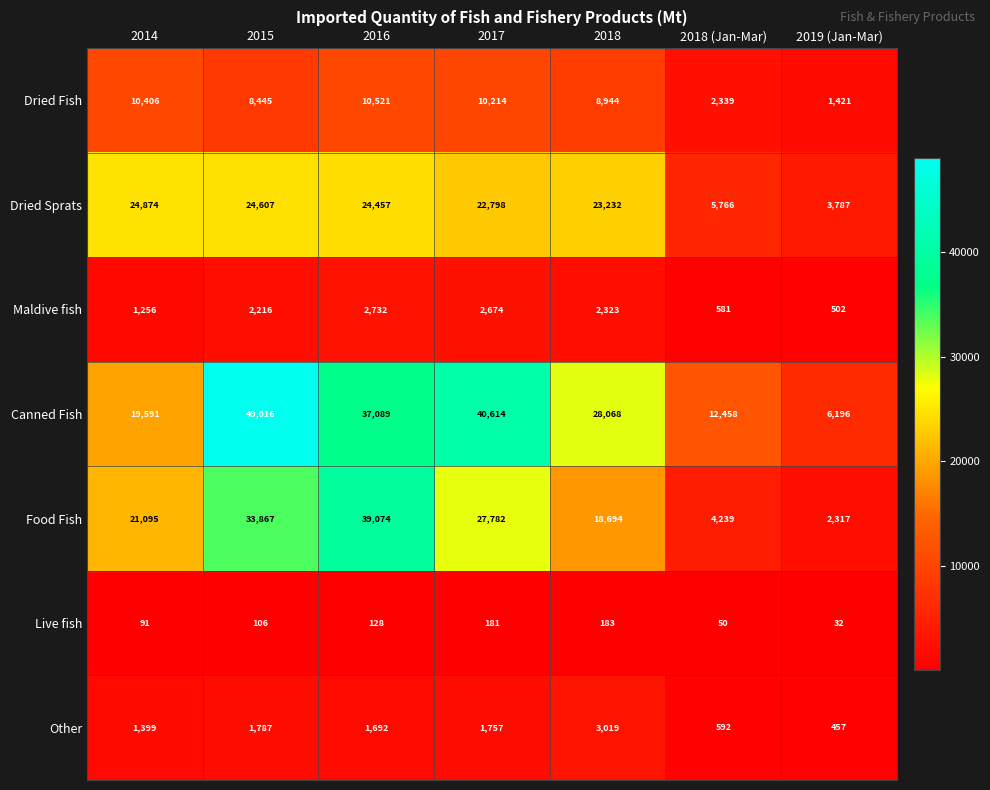

At which category does the chart reach its minimum across all series?

2019 (Jan-Mar)